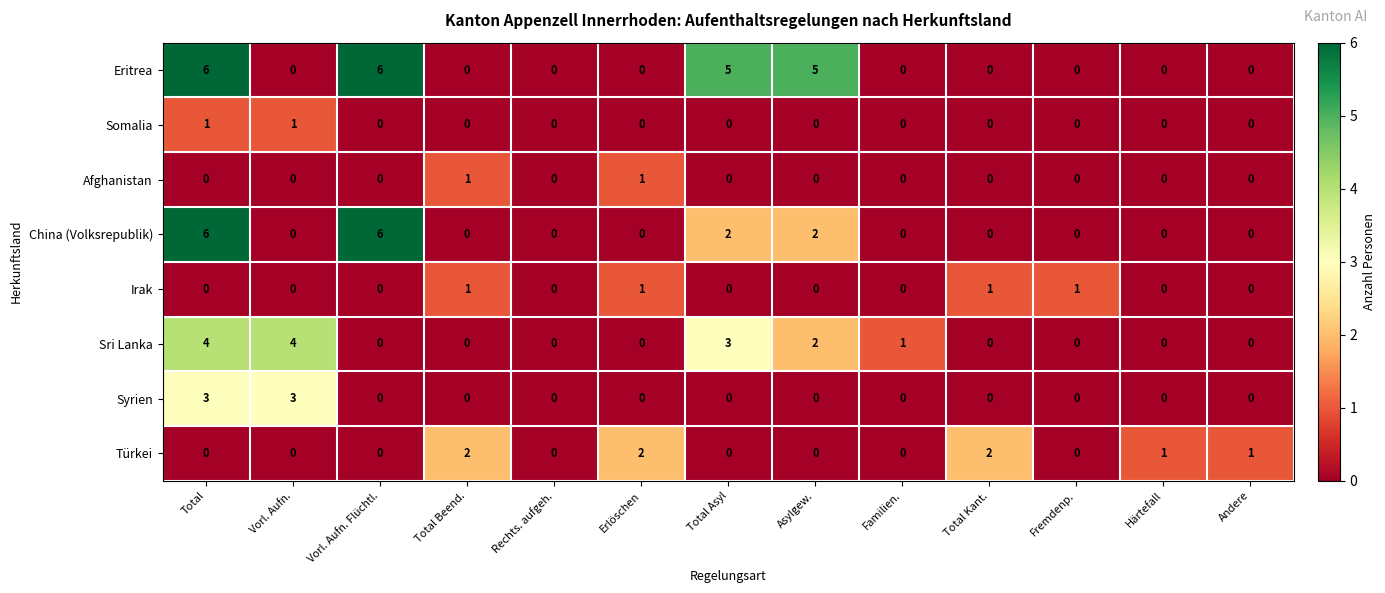

Which series has the largest total across all categories?

Eritrea